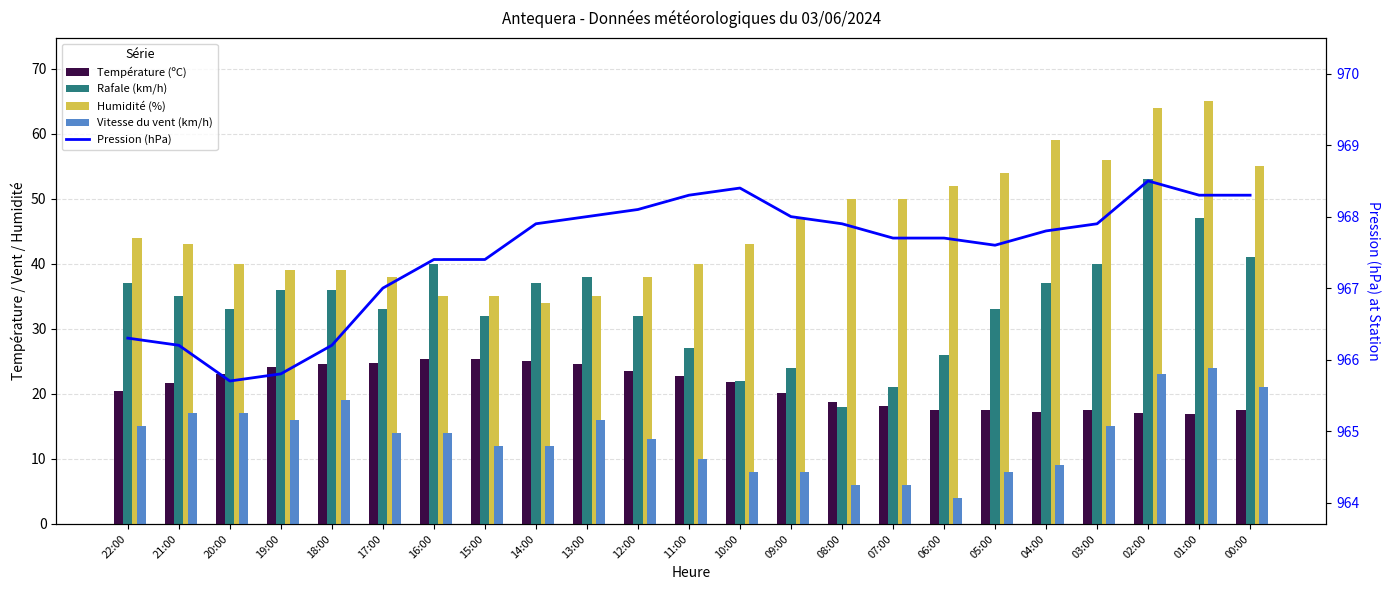

How many groups of bars are there?

23